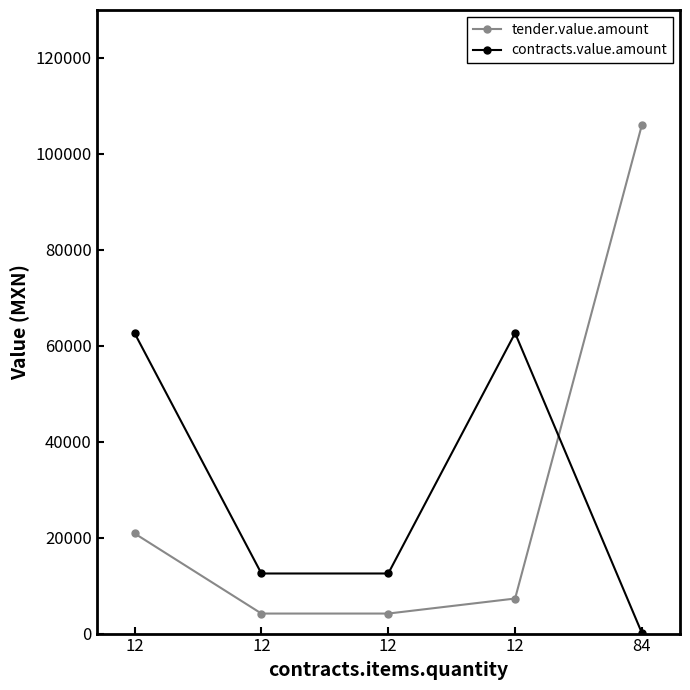

Does the chart have visible grid lines?

No